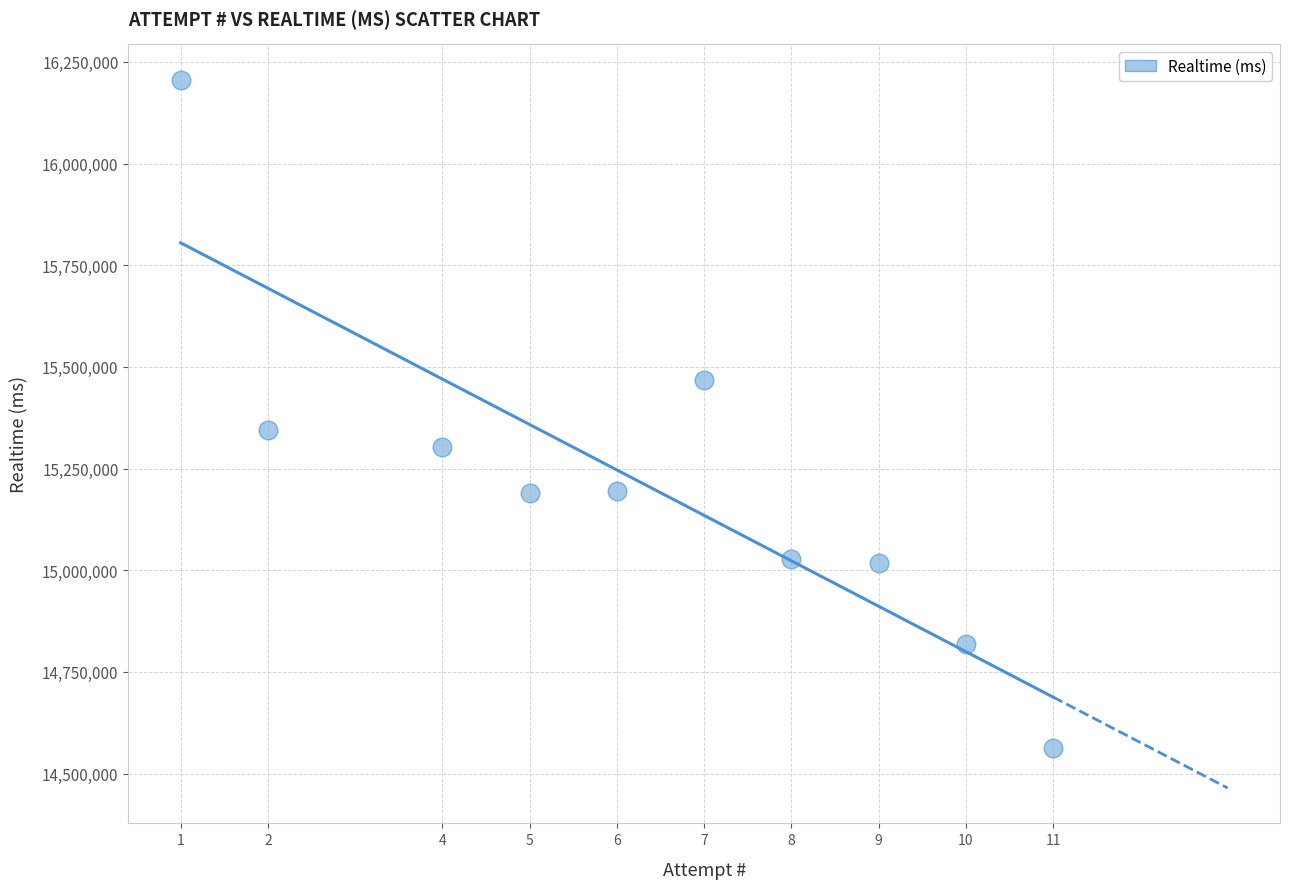

What is the average X value?

6